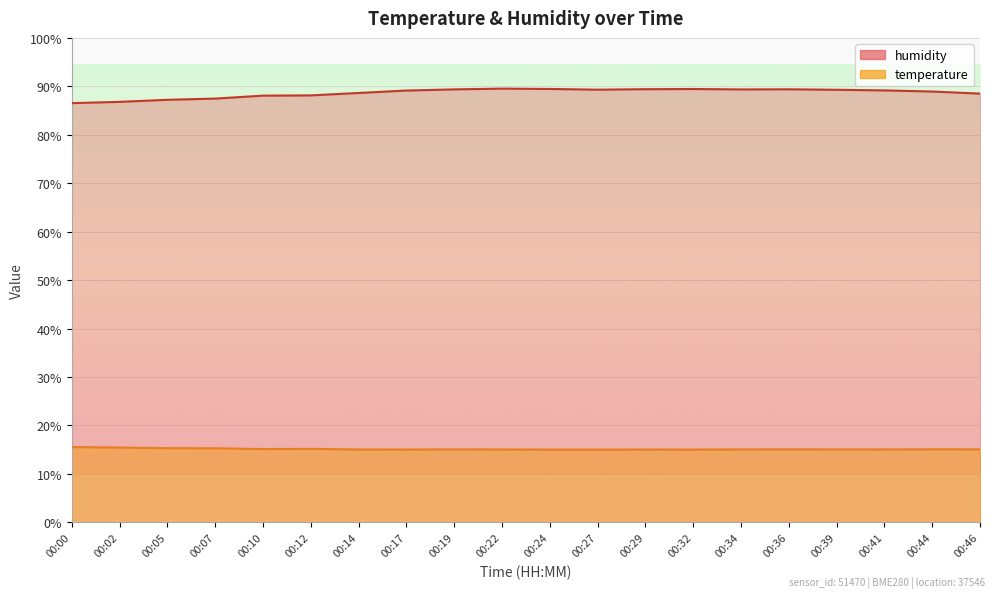

True or false: humidity and temperature intersect in this chart.

False